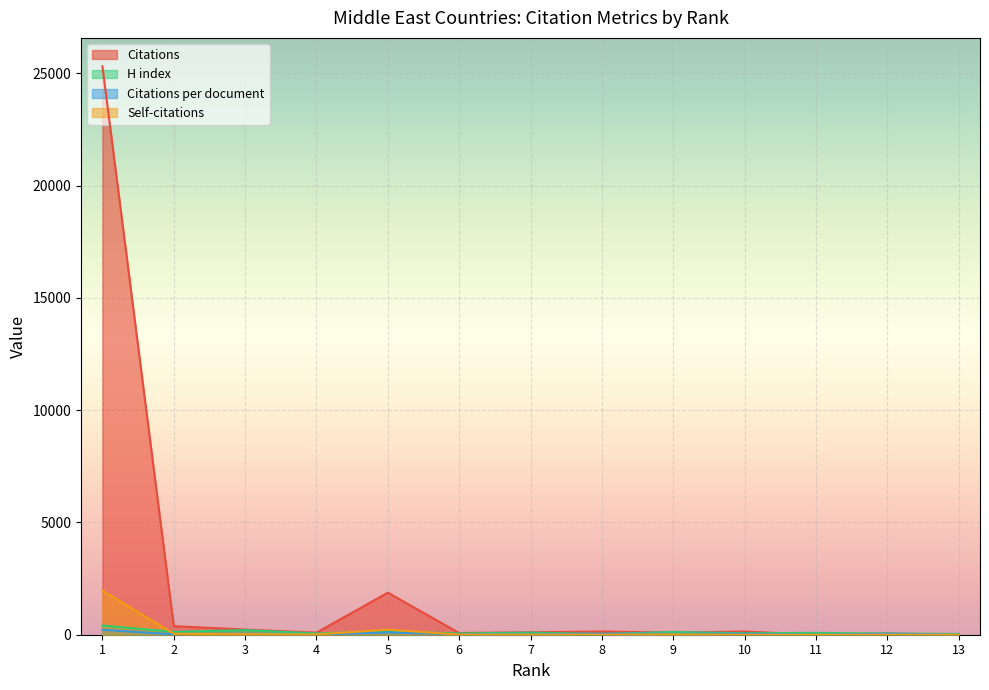

What is the maximum value for Citations per document?

222.1